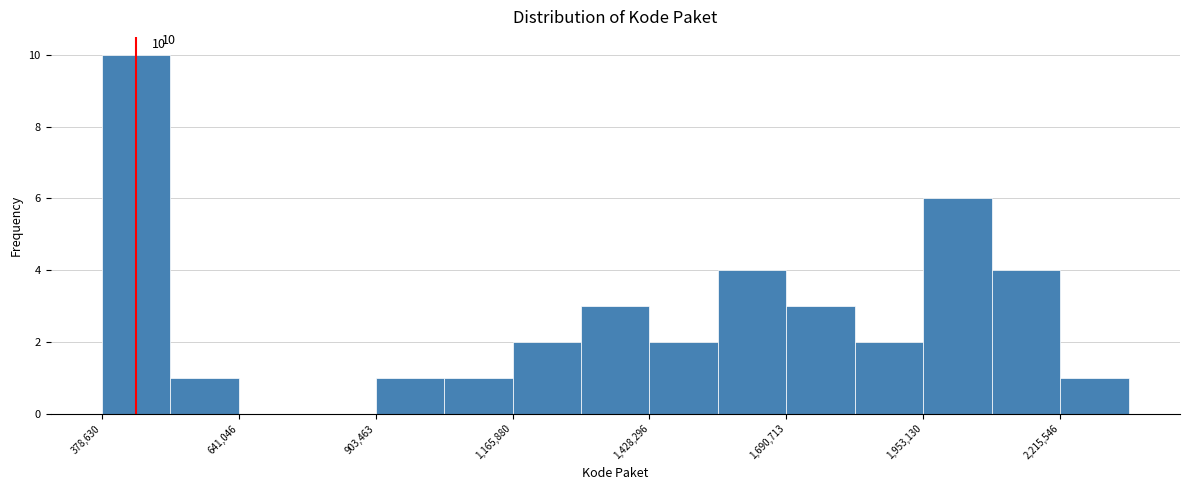

Around what value on the x-axis is the tallest bar? Give the approximate position of its centre, as read against the axis.

450000